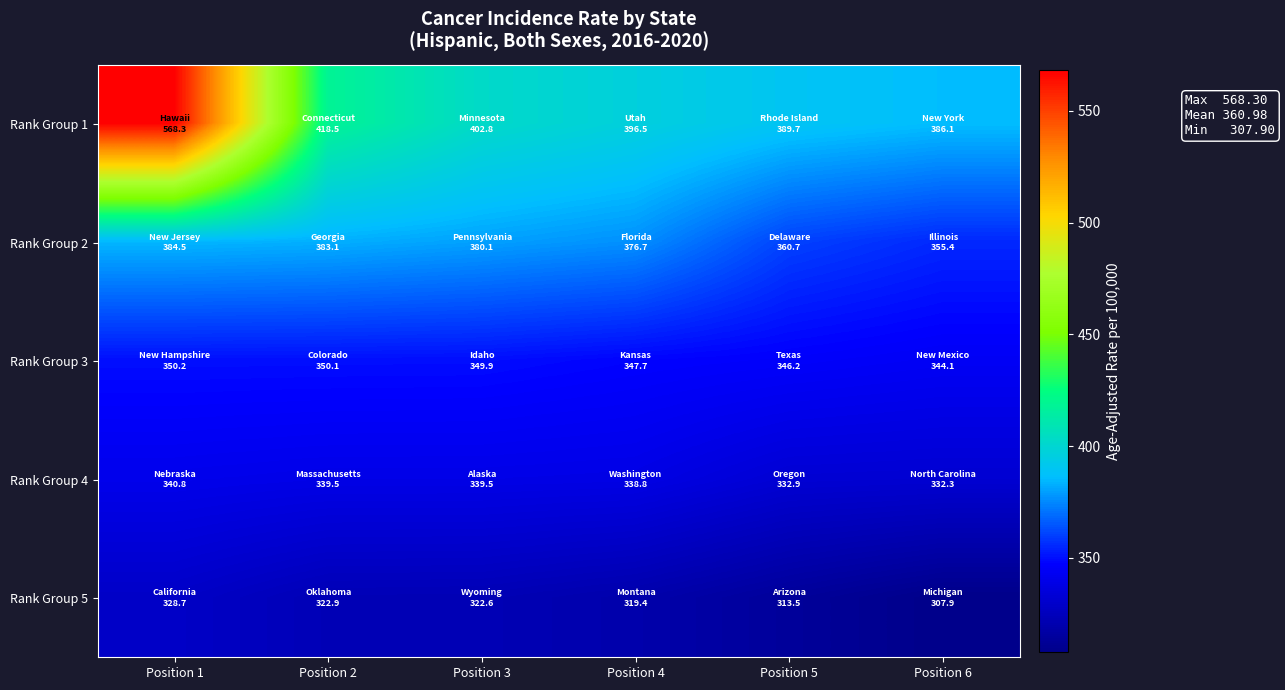

Reading left to right, extract all data points from this chart.

Rank Group 1: Position 1=568.3	Position 2=418.5	Position 3=402.8	Position 4=396.5	Position 5=389.7	Position 6=386.1
Rank Group 2: Position 1=384.5	Position 2=383.1	Position 3=380.1	Position 4=376.7	Position 5=360.7	Position 6=355.4
Rank Group 3: Position 1=350.2	Position 2=350.1	Position 3=349.9	Position 4=347.7	Position 5=346.2	Position 6=344.1
Rank Group 4: Position 1=340.8	Position 2=339.5	Position 3=339.5	Position 4=338.8	Position 5=332.9	Position 6=332.3
Rank Group 5: Position 1=328.7	Position 2=322.9	Position 3=322.6	Position 4=319.4	Position 5=313.5	Position 6=307.9